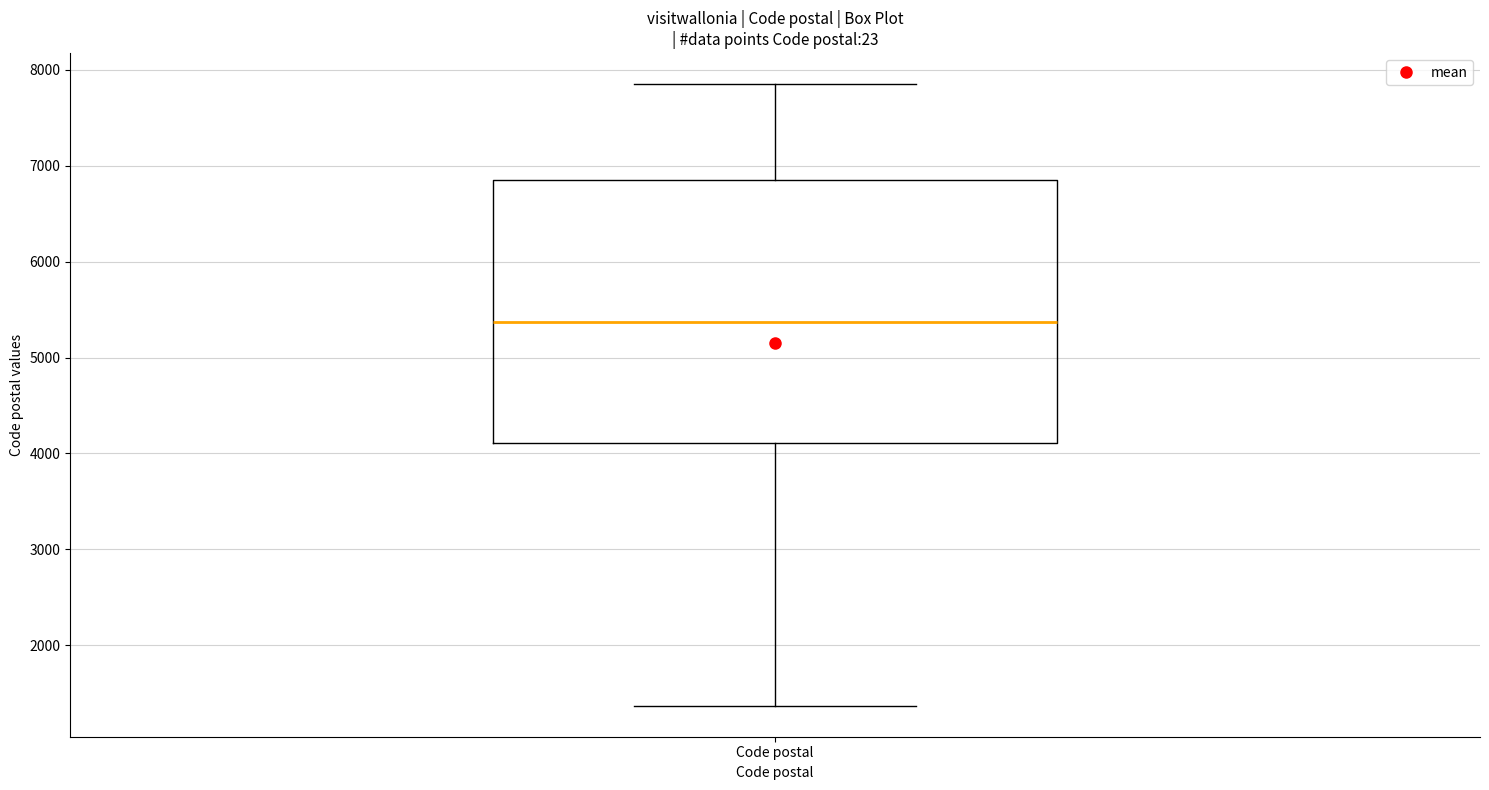

Transcribe this box plot: give where the median line is, the range the box spans, and where the two whiskers end, as read against the y-axis. The values are not printed on the chart, so give them approximately, as read against the axis.

median 5400, box 4100 to 6900, whiskers 1400 to 7900